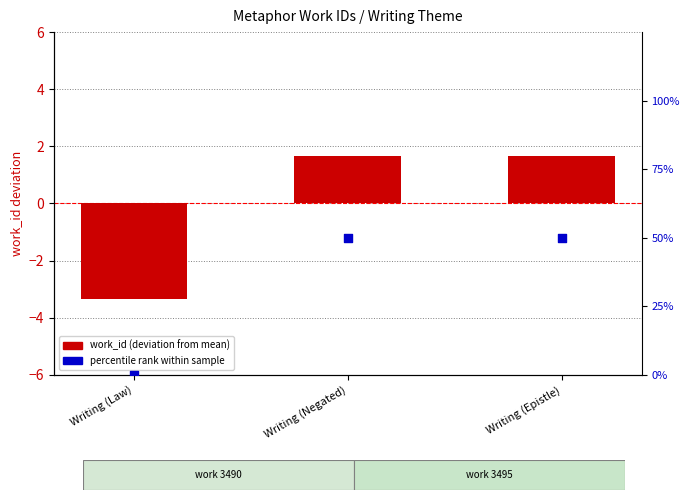

Which series has the largest Y range (max minus min)?

percentile rank within sample